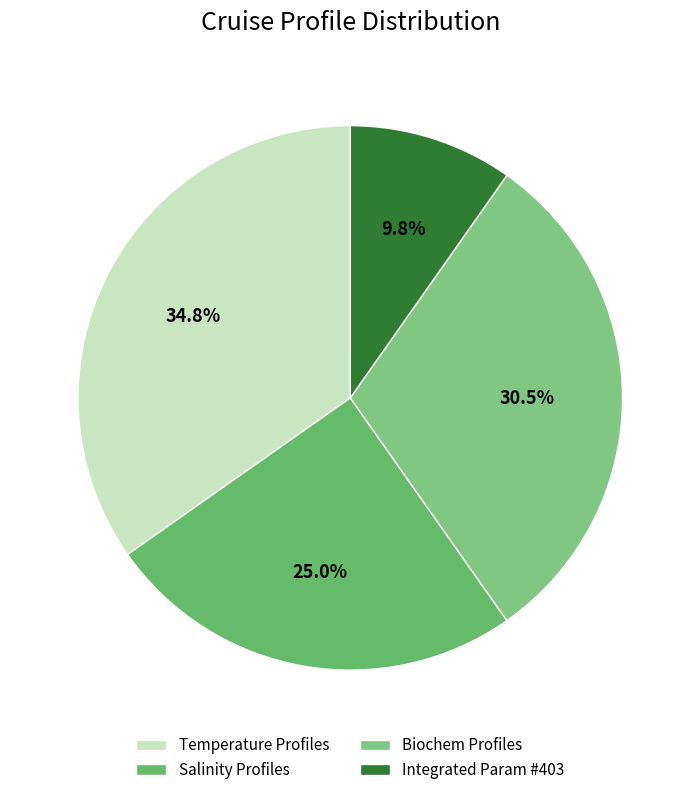

Does any single category account for the majority?

No